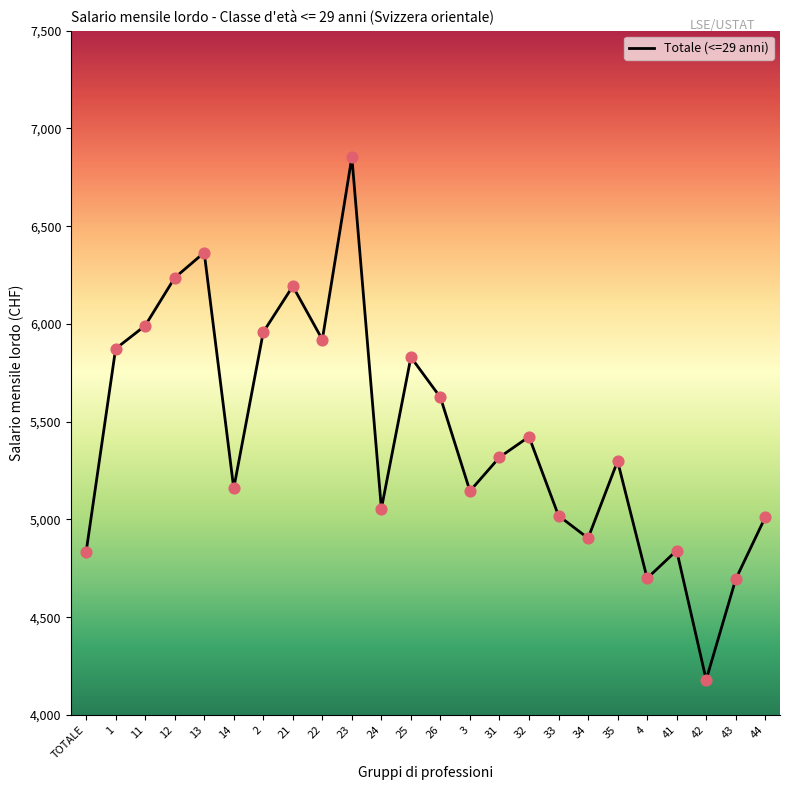

Approximately how many times larger is the value at 1 compared to 14?

1.1